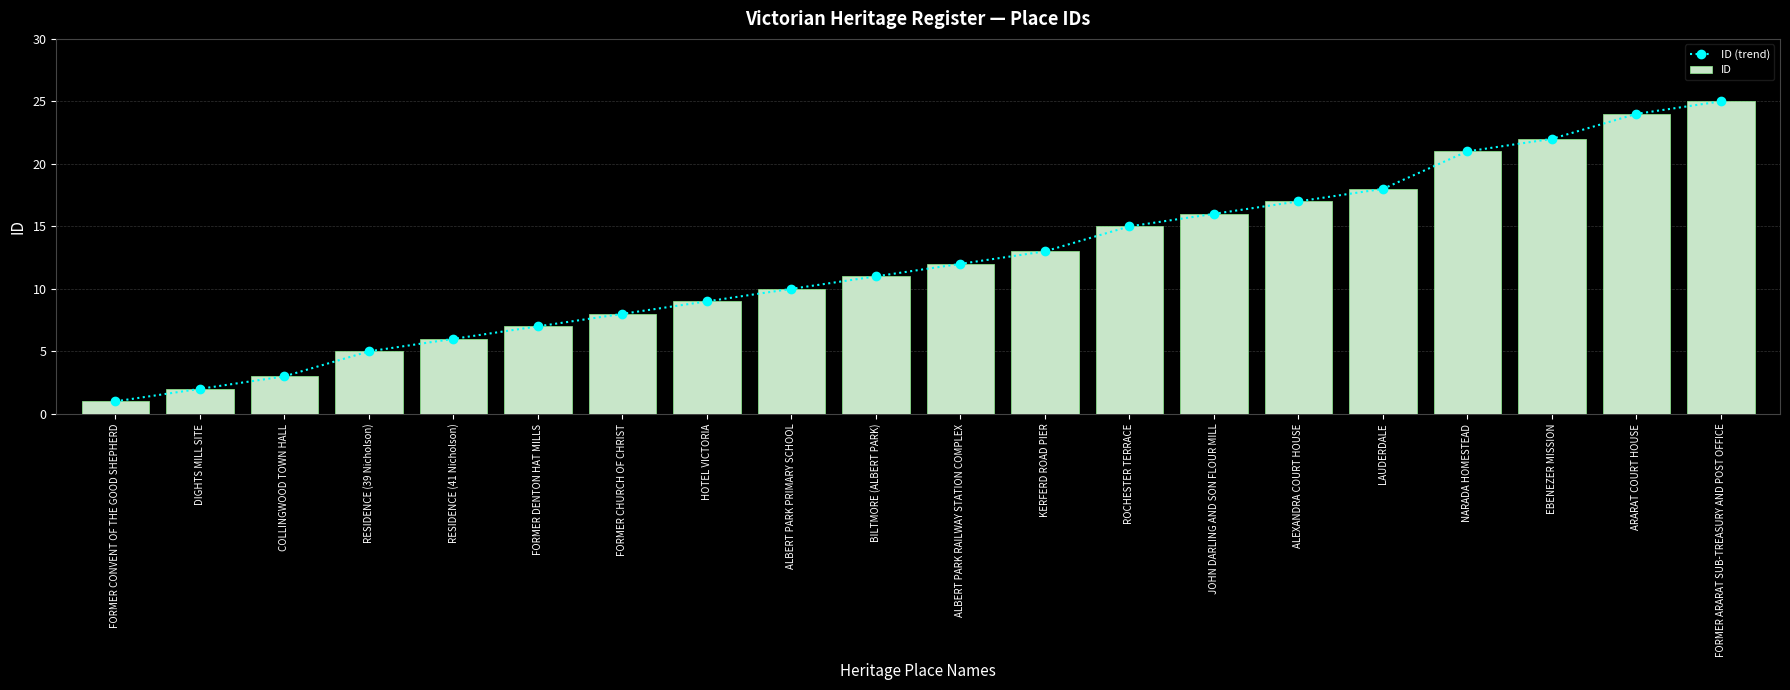

List the series in order of their peak value, lowest first.

ID (trend), ID